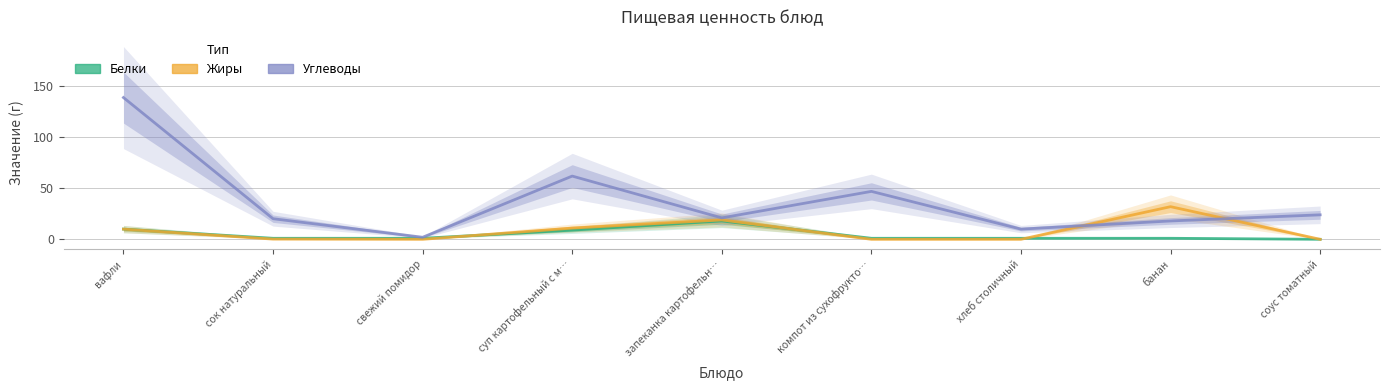

Reading right to left, extract all data points from this chart.

Белки: соус томатный=0.0	банан=1.0	хлеб столичный=1.0	компот из сухофрукто…=1.0	запеканка картофельн…=18.0	суп картофельный с м…=9.0	свежий помидор=1.0	сок натуральный=1.0	вафли=10.0
Жиры: соус томатный=0.0	банан=32.0	хлеб столичный=0.0	компот из сухофрукто…=0.0	запеканка картофельн…=19.0	суп картофельный с м…=11.0	свежий помидор=0.0	сок натуральный=0.2	вафли=10.0
Углеводы: соус томатный=24.0	банан=18.0	хлеб столичный=10.0	компот из сухофрукто…=47.0	запеканка картофельн…=21.0	суп картофельный с м…=62.0	свежий помидор=2.0	сок натуральный=20.2	вафли=139.0